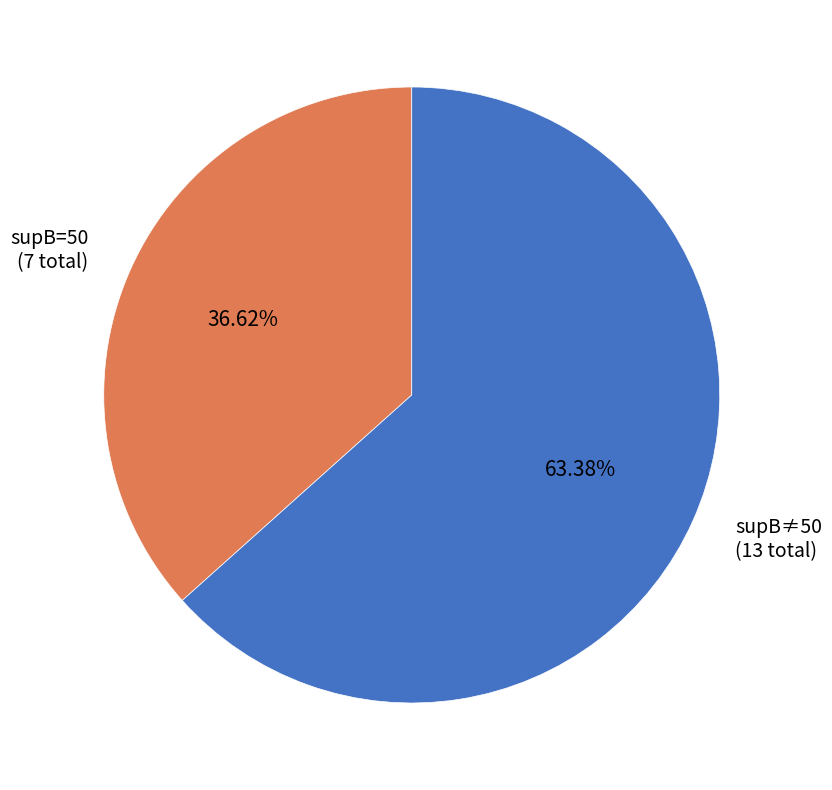

Rank the categories by value from lowest to highest.

supB=50 (7 total), supB≠50 (13 total)